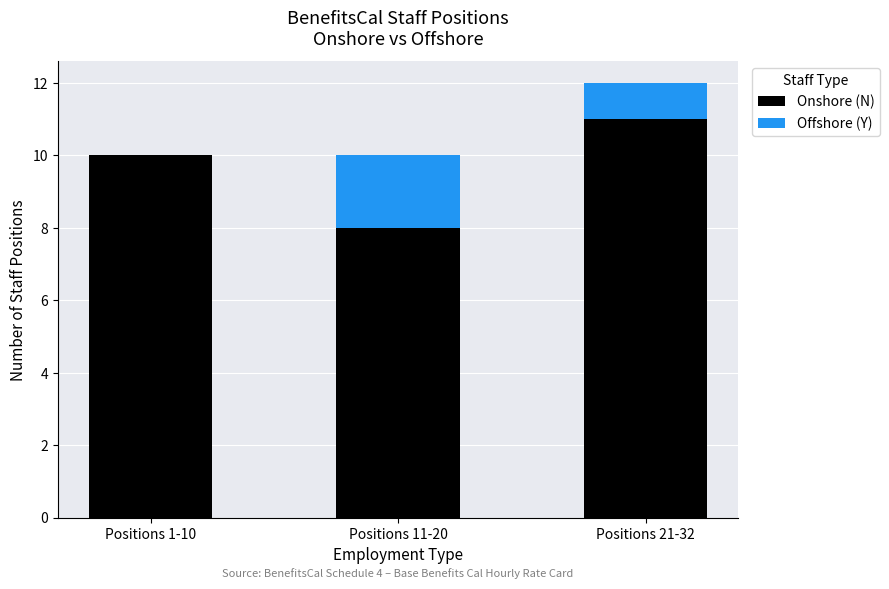

Reading left to right, what are the values for Onshore (N)?

Positions 1-10=10	Positions 11-20=8	Positions 21-32=11